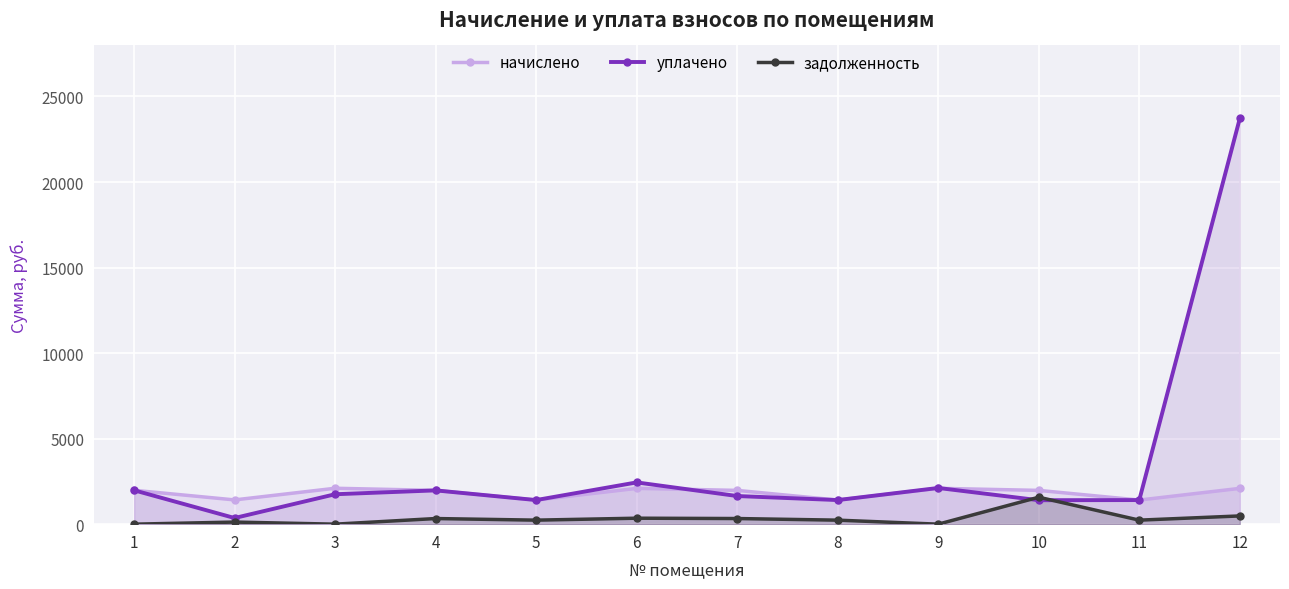

Which series has the largest range (max minus min)?

уплачено